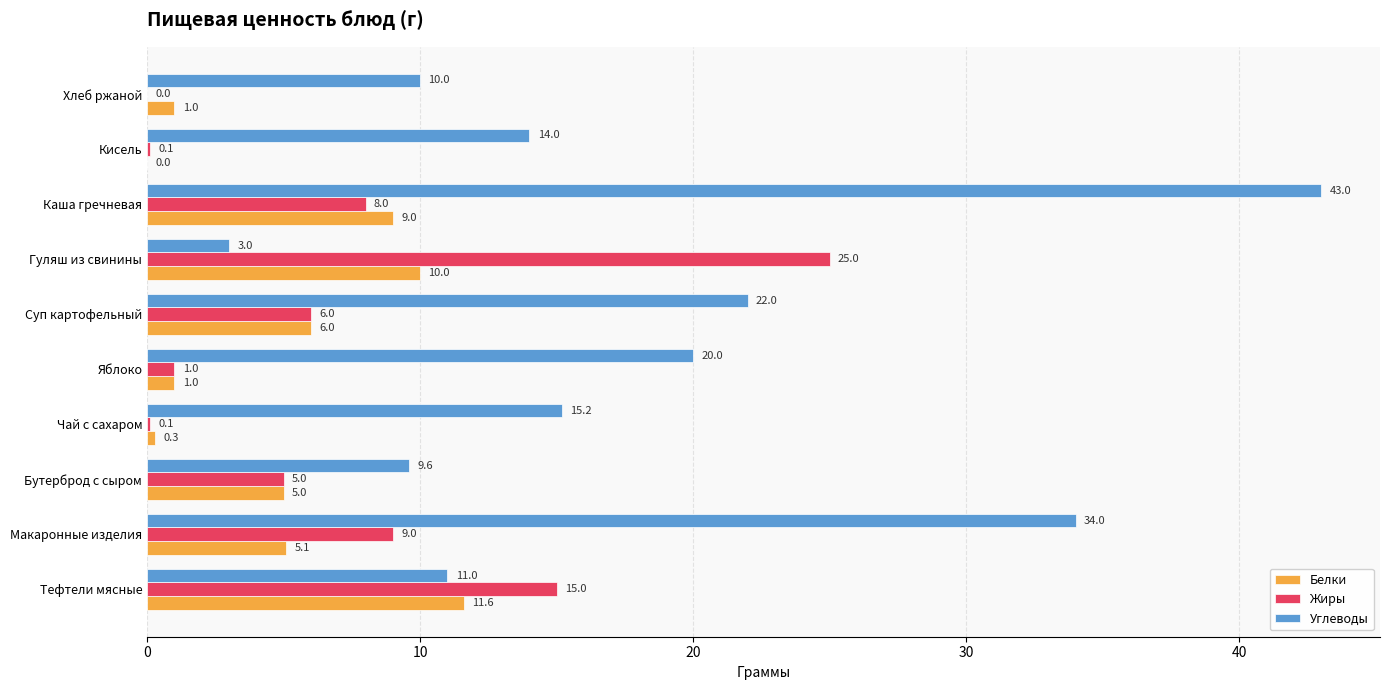

What is the maximum value for Жиры?

25.0